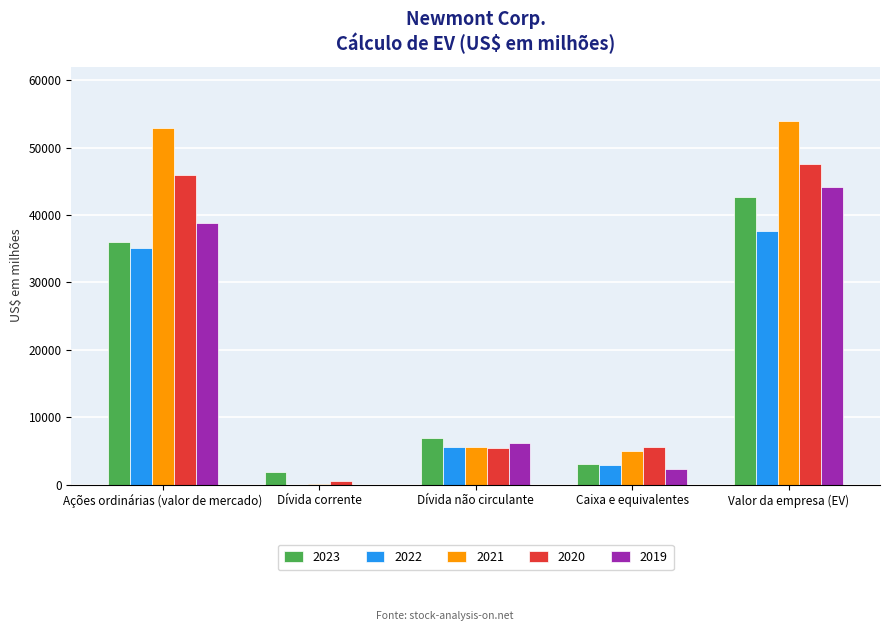

The value of 2022 at Caixa e equivalentes is 2877. True or false?

True